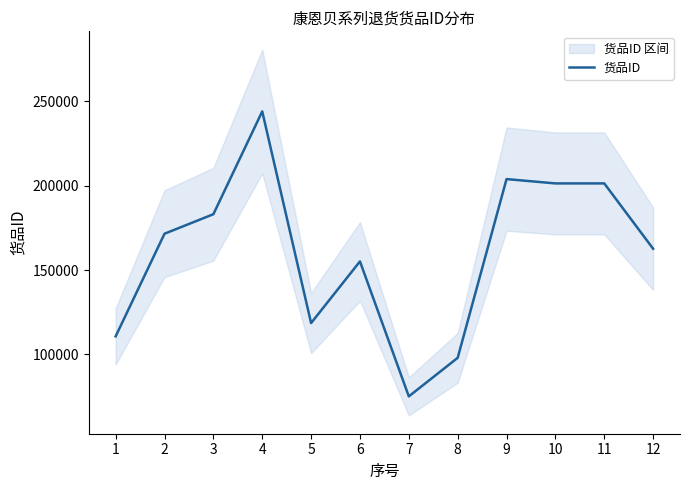

Rank the categories by value from highest to lowest.

4, 9, 11, 10, 3, 2, 12, 6, 5, 1, 8, 7